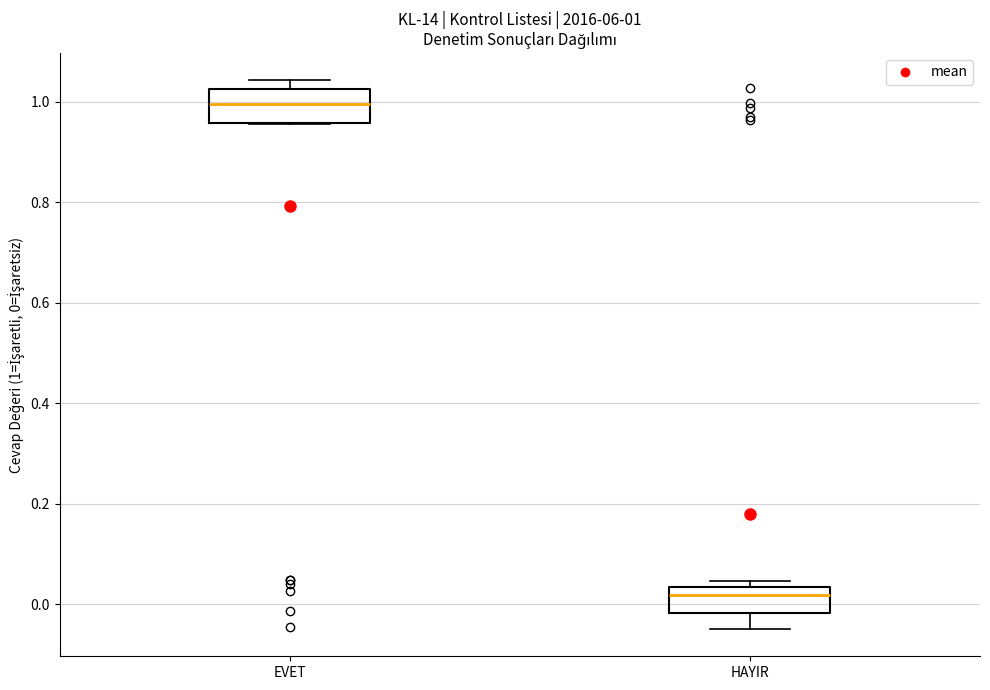

Which box's median line is the highest?

EVET